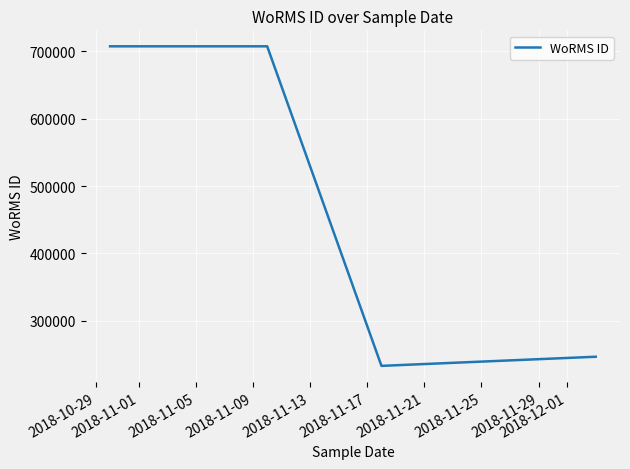

What is the maximum value shown in the chart?

707630